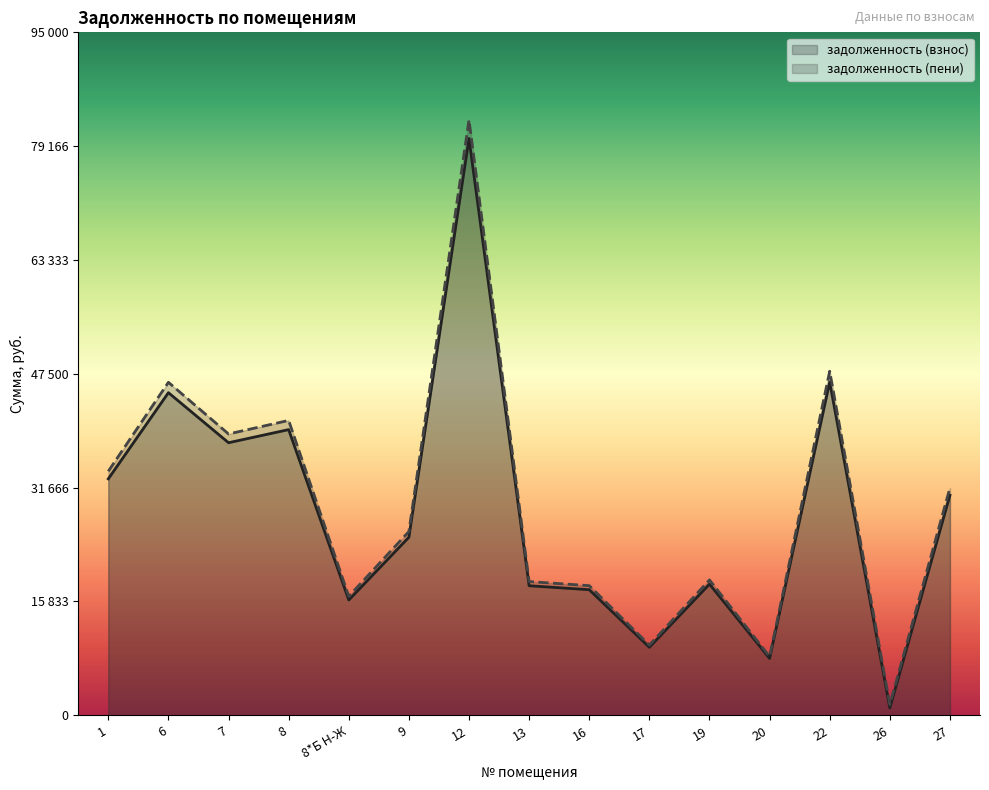

True or false: задолженность (пени) and задолженность (взнос) intersect in this chart.

False